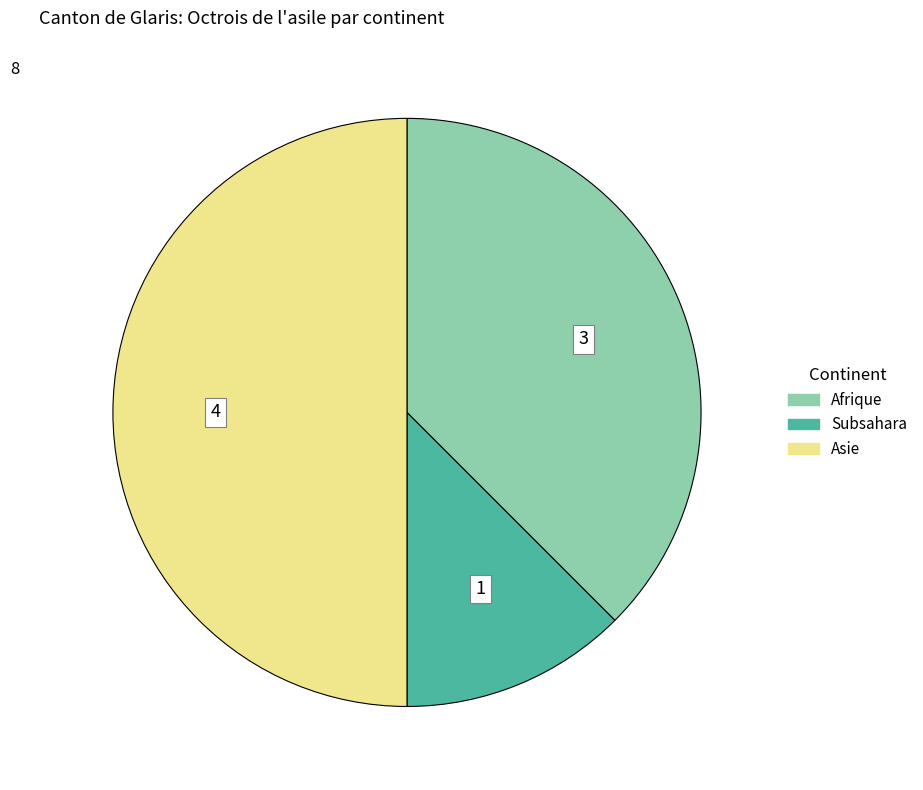

Count the number of slices in the pie.

3